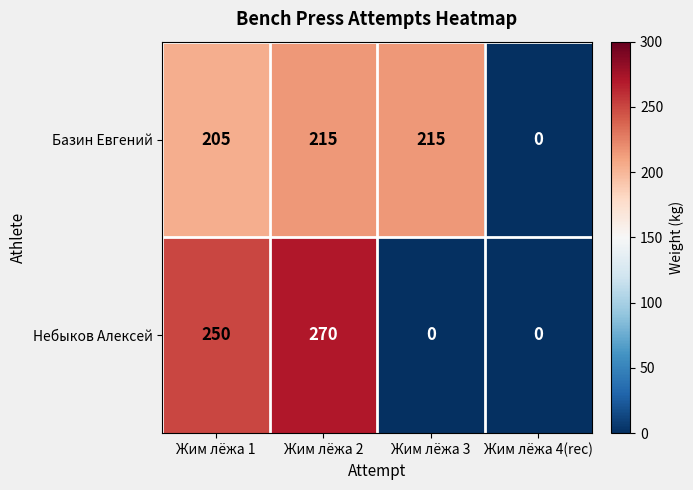

Rank the series at Жим лёжа 1 from lowest to highest value.

Базин Евгений, Небыков Алексей